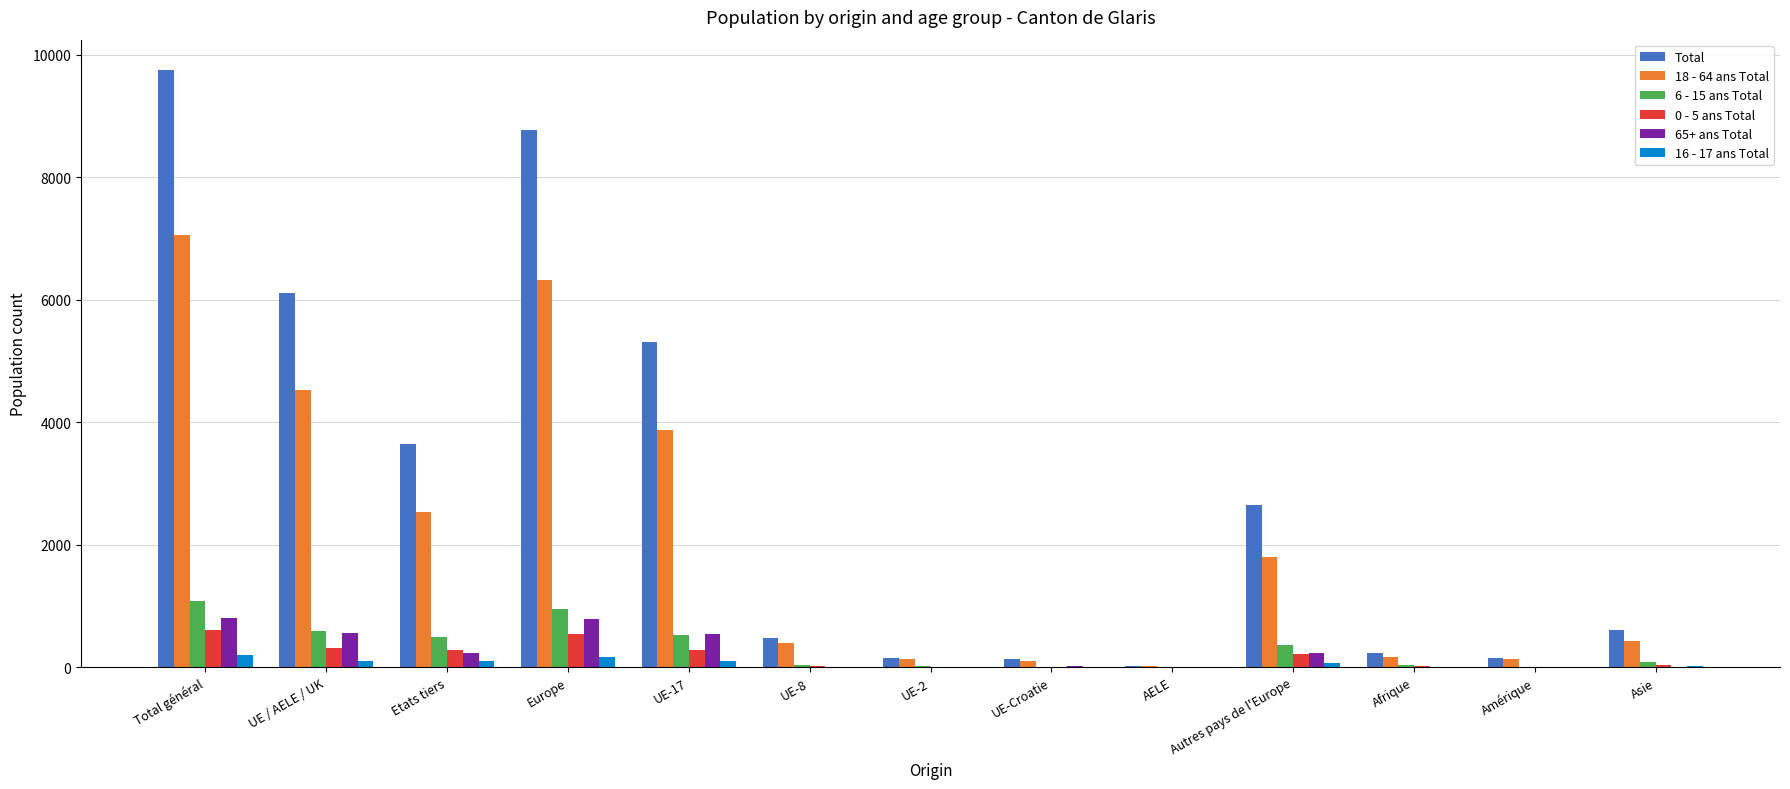

Which category has the highest value in the 6 - 15 ans Total series?

Total général